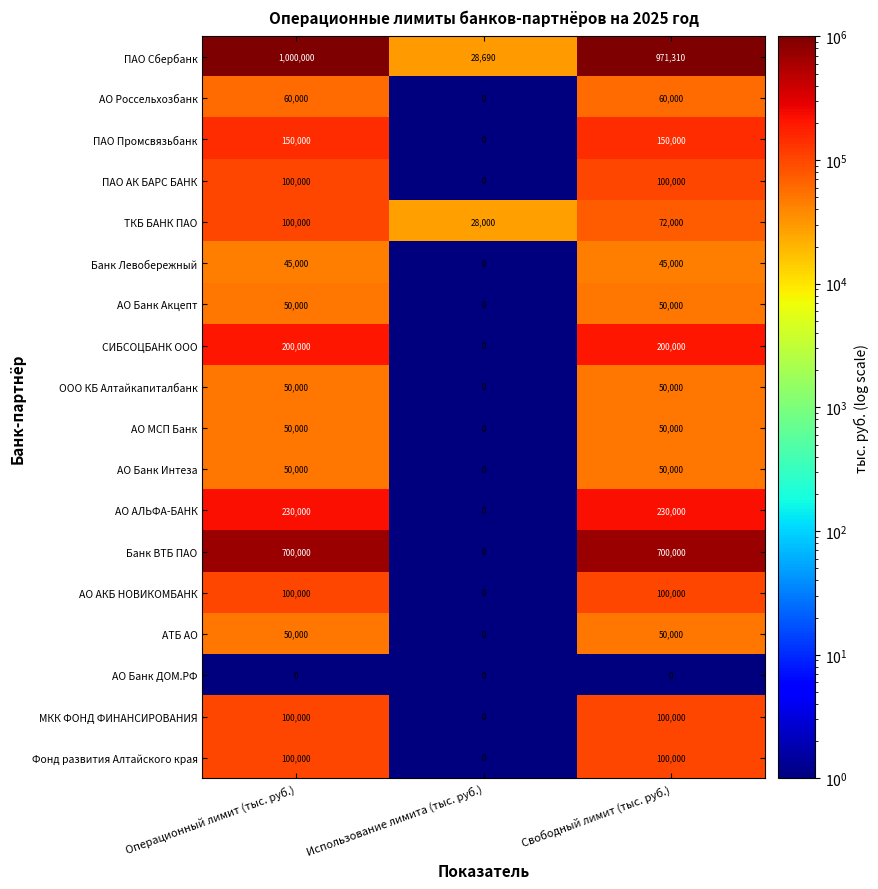

What is the highest value of the ПАО АК БАРС БАНК series?

100000